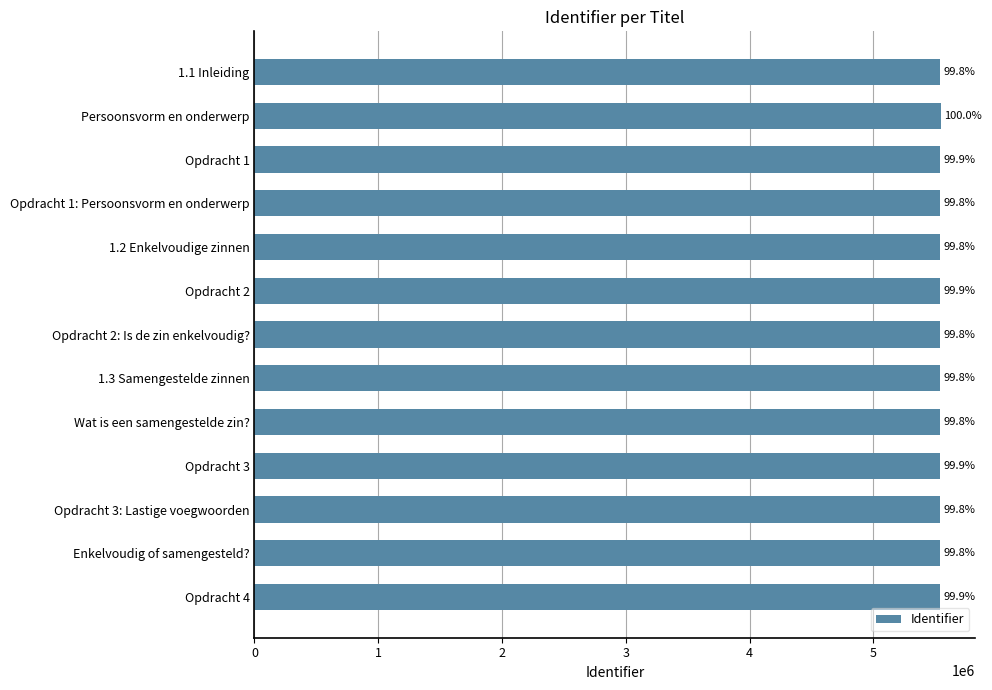

Are the bars horizontal?

Yes